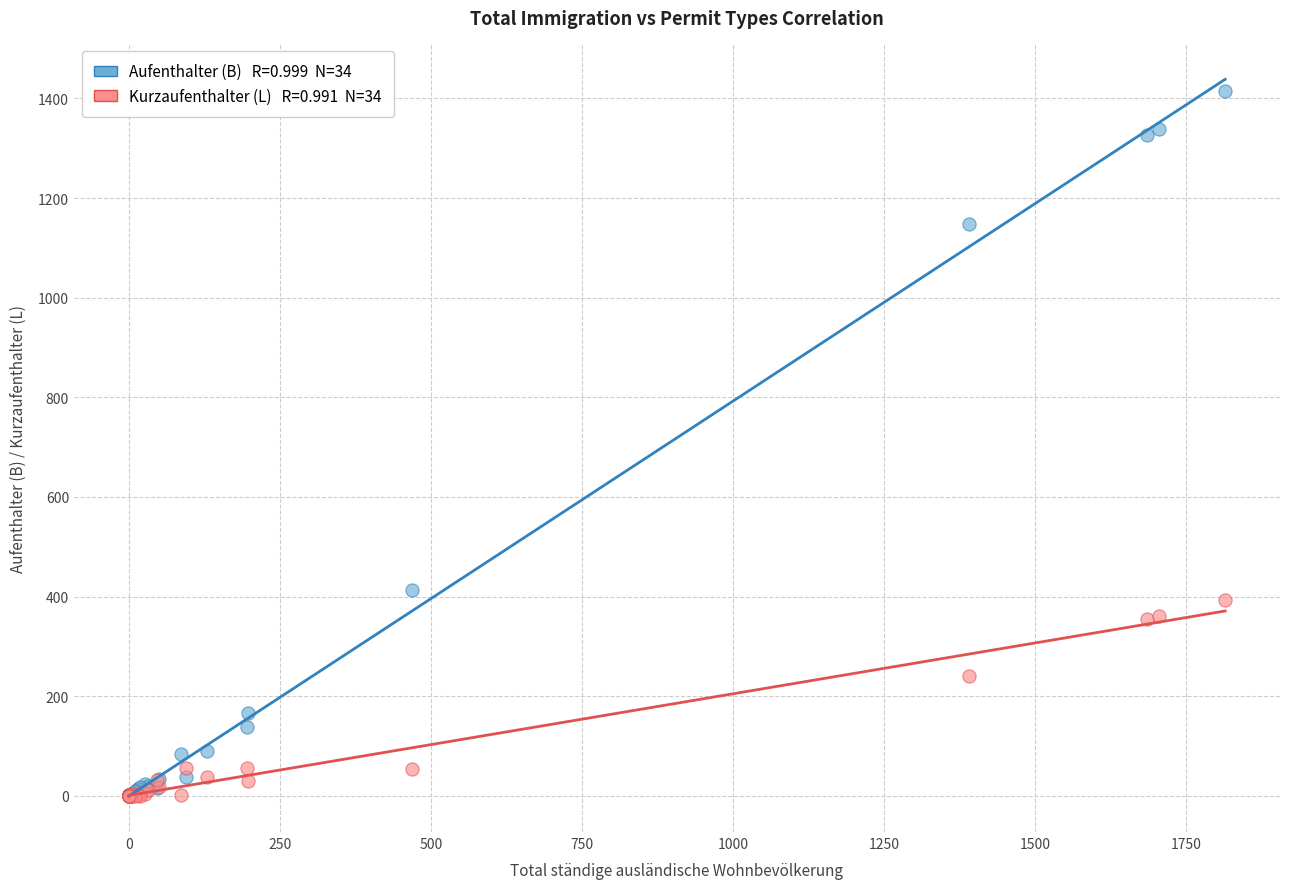

Across all series, what Y value is closest to 708?

414